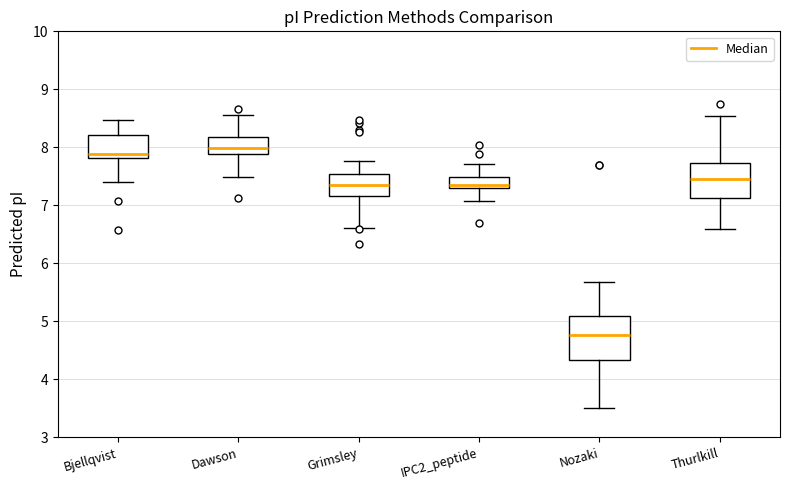

Which box is the tallest, from its lower edge to its upper edge?

Nozaki